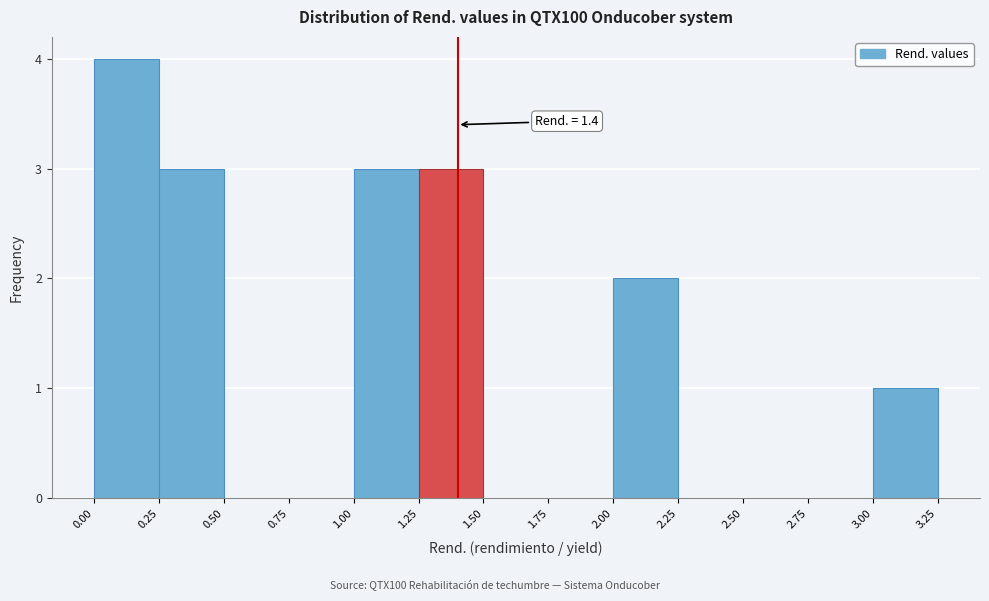

Which range on the x-axis has the tallest bar?

0.00 to 0.25